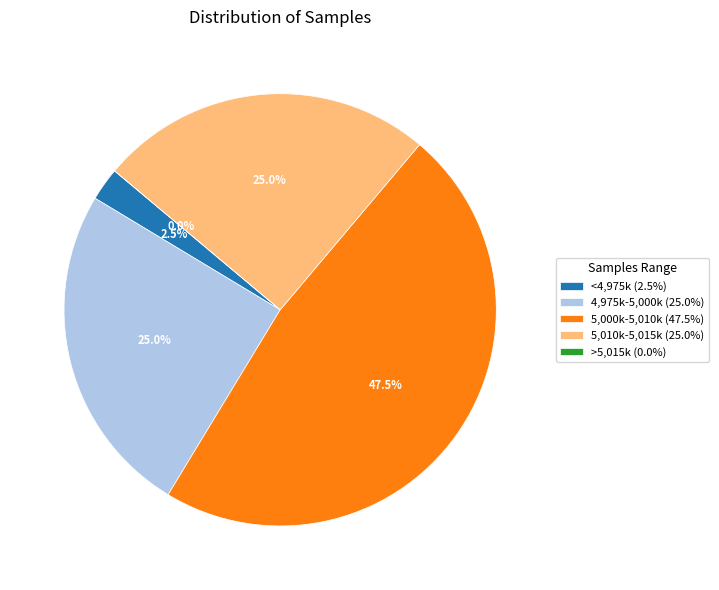

What portion of the pie excludes 28?

95.0%